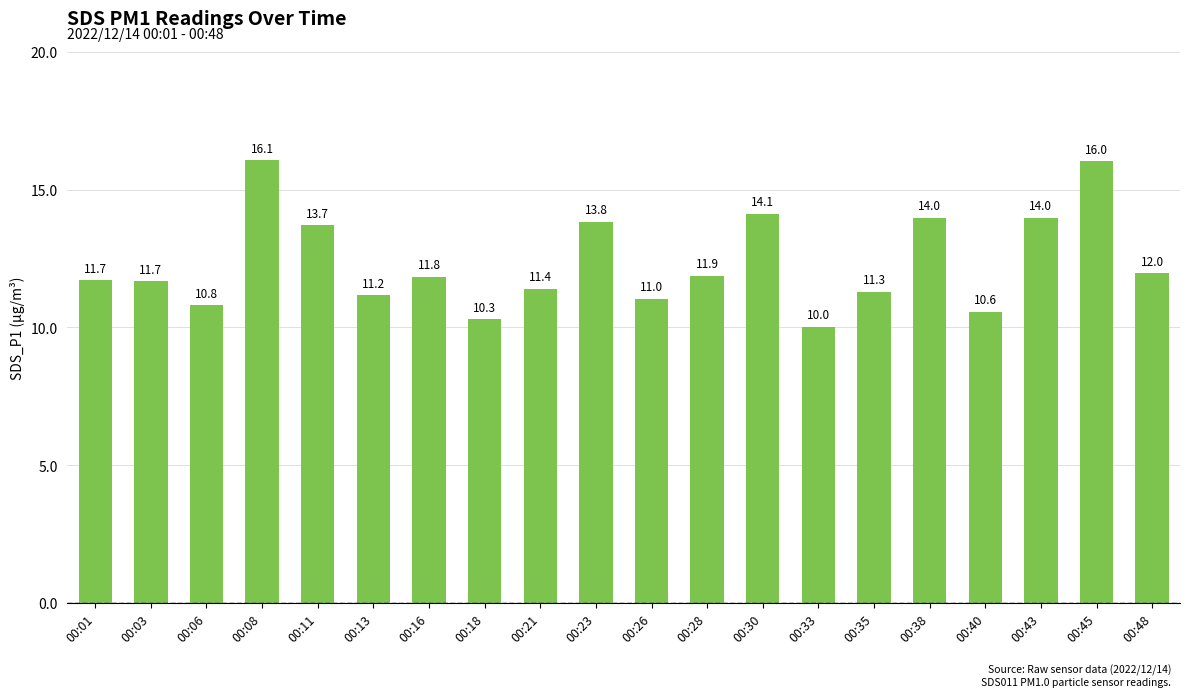

At which category does the chart reach its peak across all series?

00:08